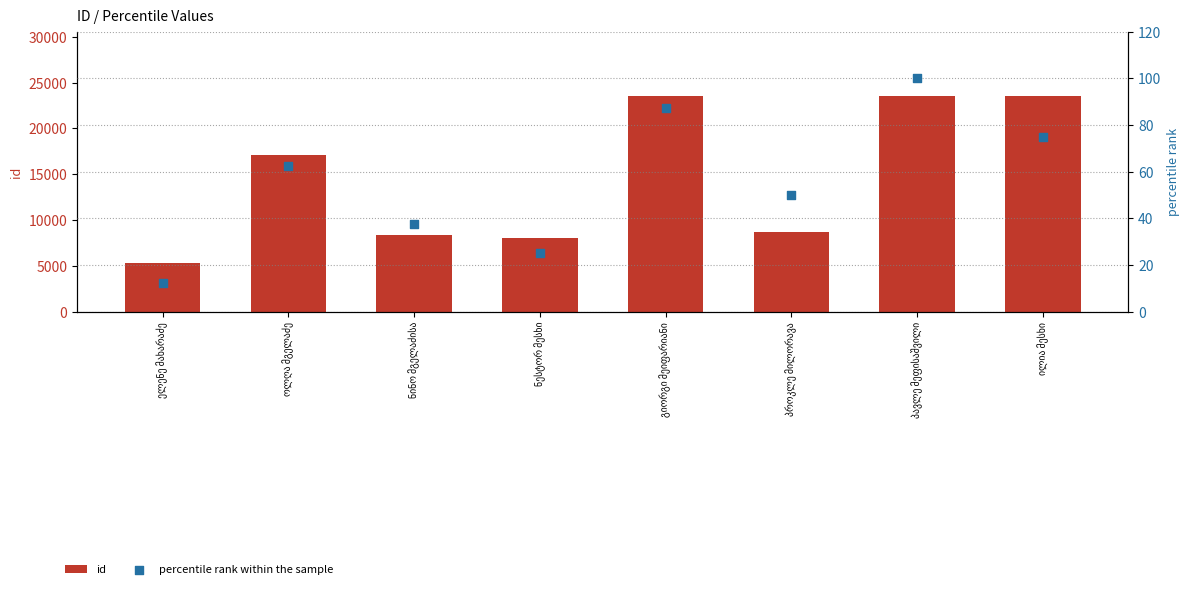

Which series reaches the maximum Y coordinate?

id